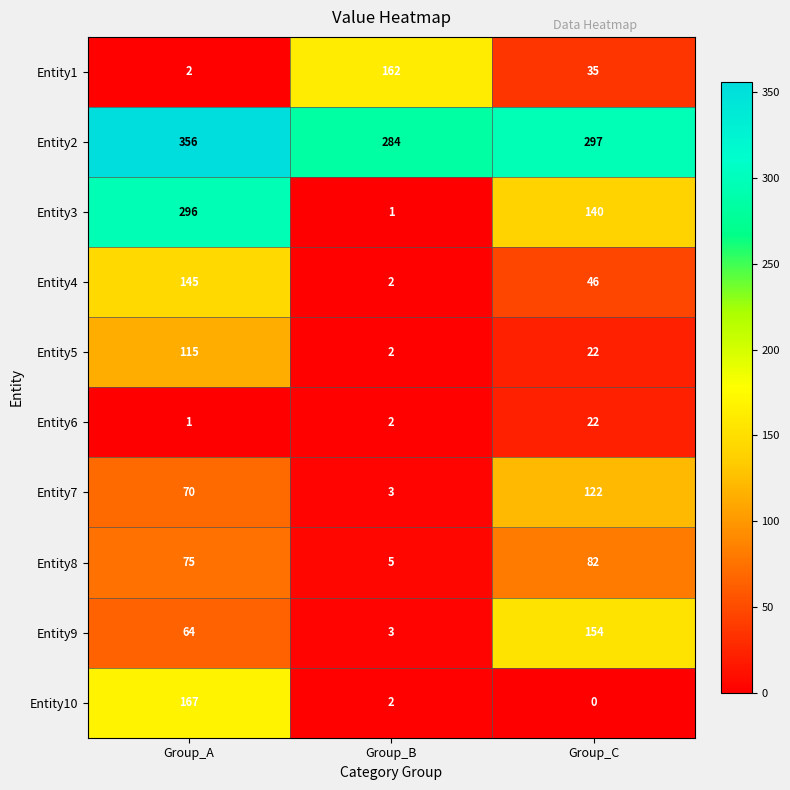

Reading right to left, what are all the values shown in this chart?

Entity1: 35	162	2
Entity2: 297	284	356
Entity3: 140	1	296
Entity4: 46	2	145
Entity5: 22	2	115
Entity6: 22	2	1
Entity7: 122	3	70
Entity8: 82	5	75
Entity9: 154	3	64
Entity10: 0	2	167